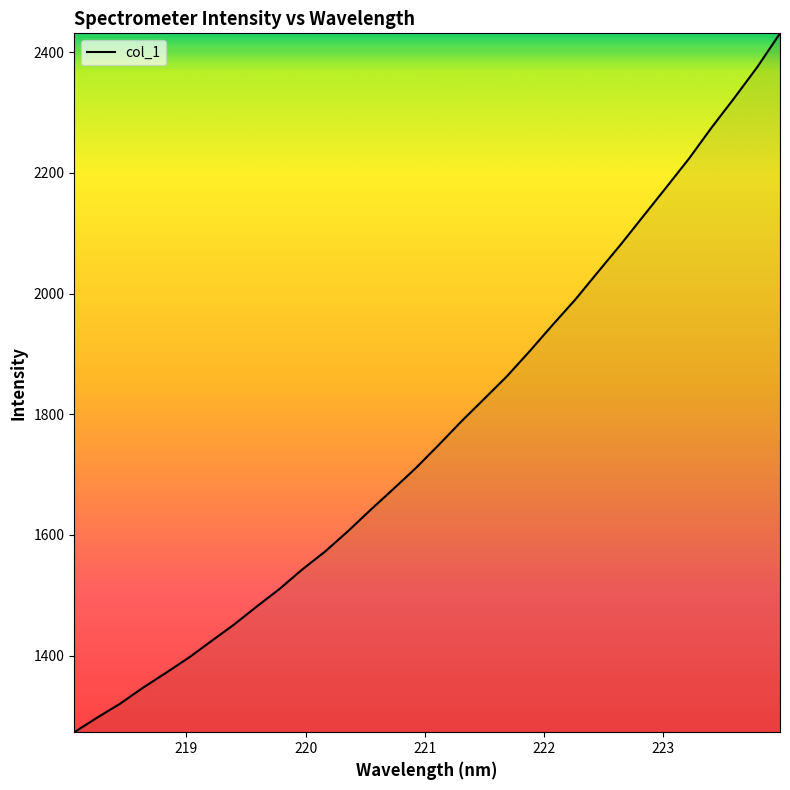

What is the greatest value displayed?

2431.5